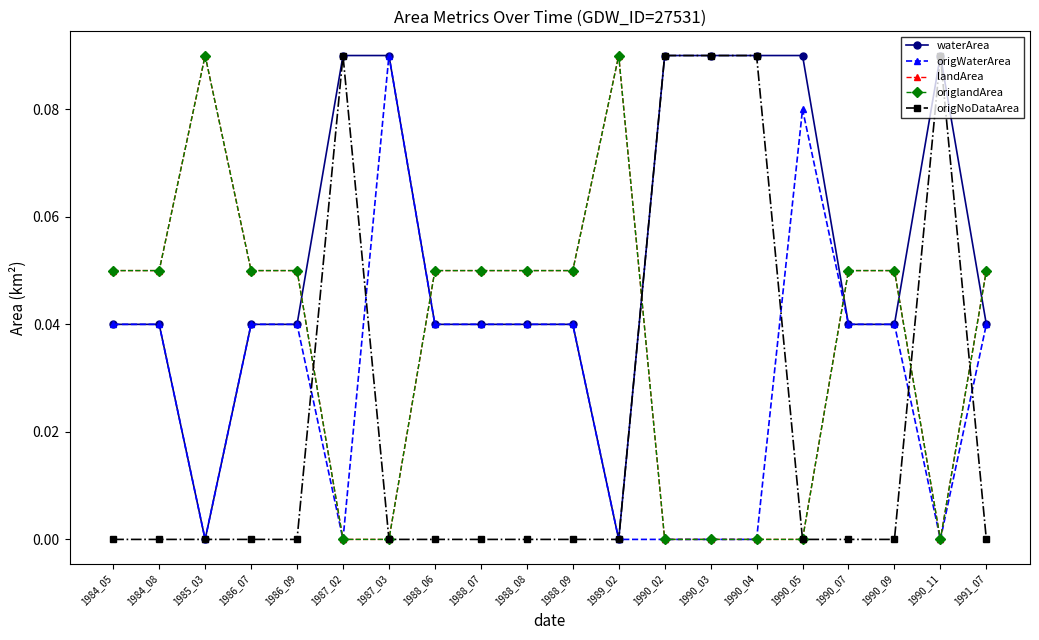

At which label is origWaterArea closest to 0?

1985_03